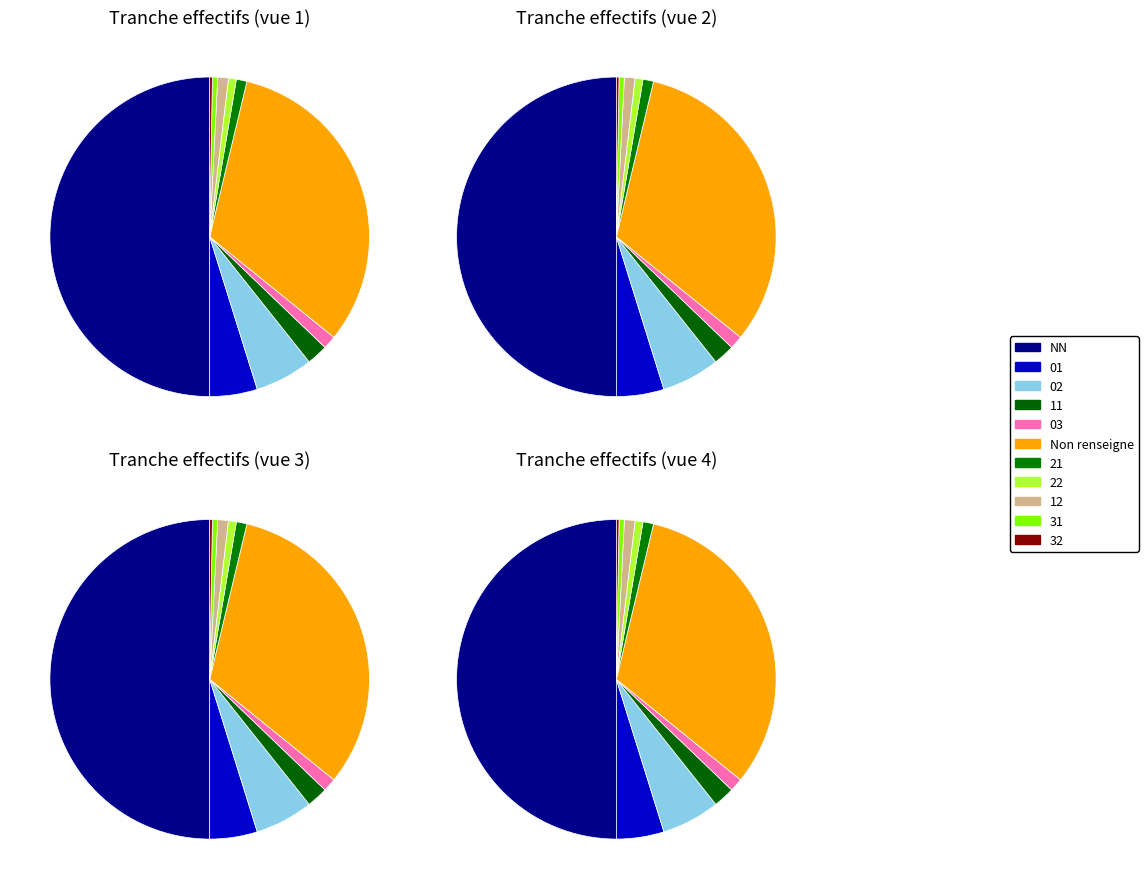

To the nearest percent, what is the difference between the largest and smallest slice percentages?

50%